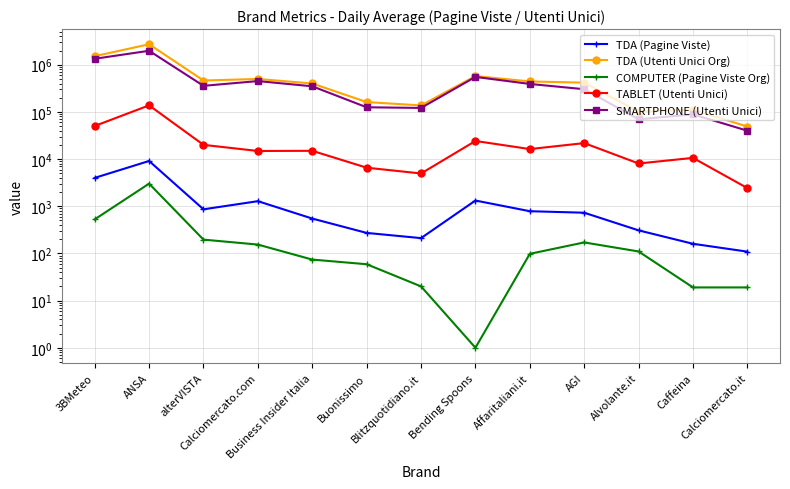

Which category has the lowest value in the TDA (Pagine Viste) series?

Calciomercato.it